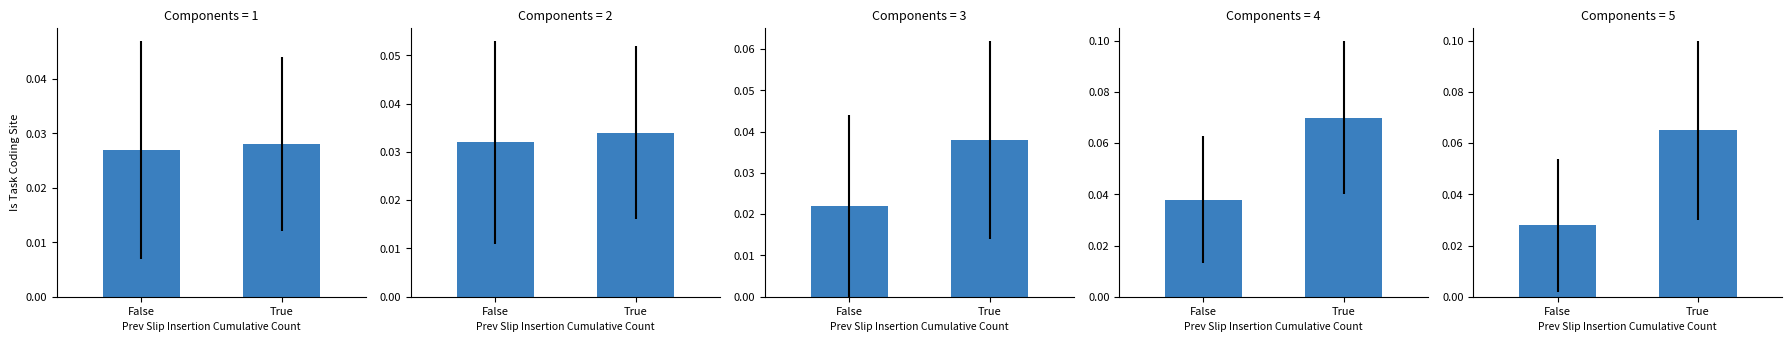

What is the sum of the values at False and True?

0.1